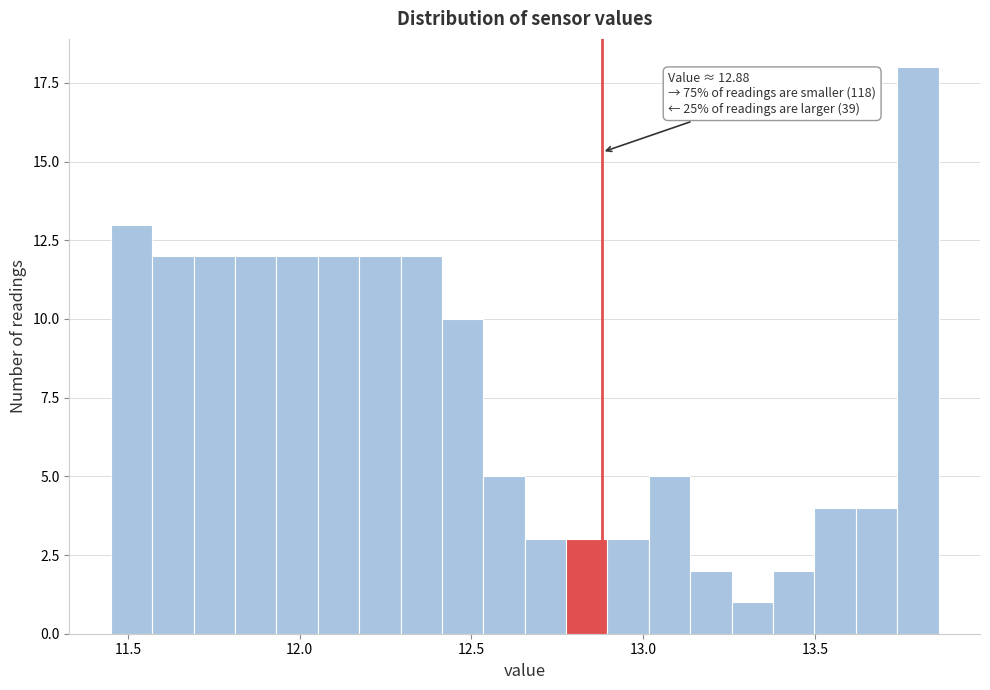

Around what value on the x-axis is the tallest bar? Give the approximate position of its centre, as read against the axis.

13.80